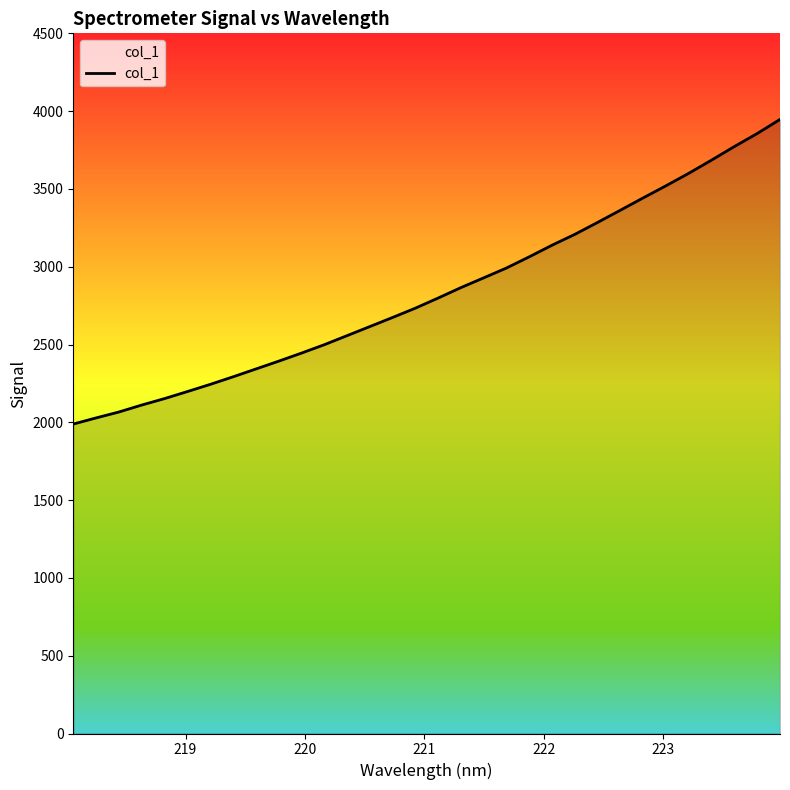

What is the smallest value displayed?

1988.9